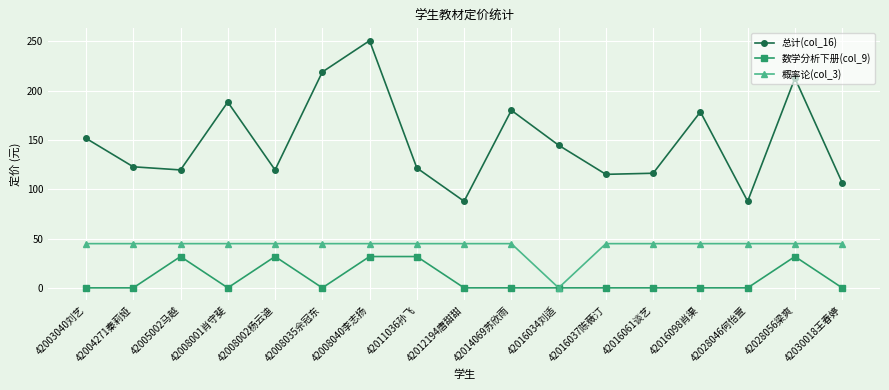

At which category does the chart reach its peak across all series?

42008040李志扬